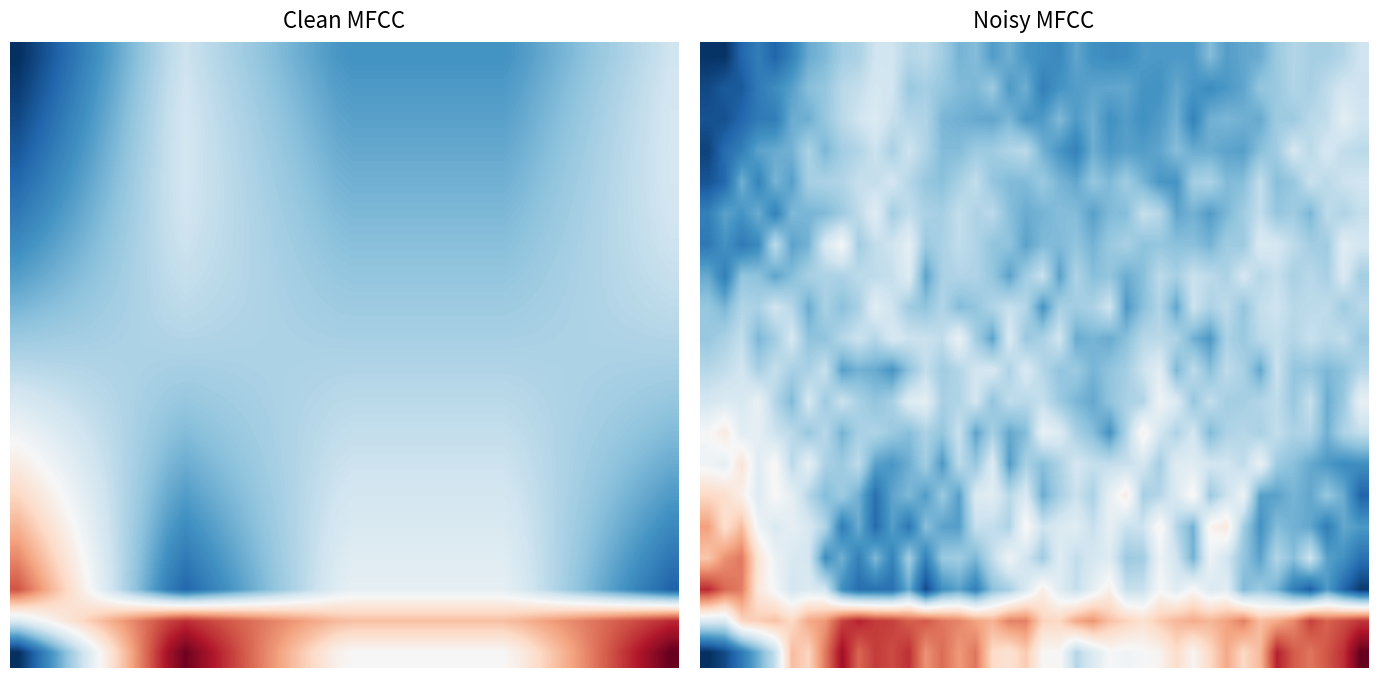

What is the difference between the highest and lowest values at 19?

0.5